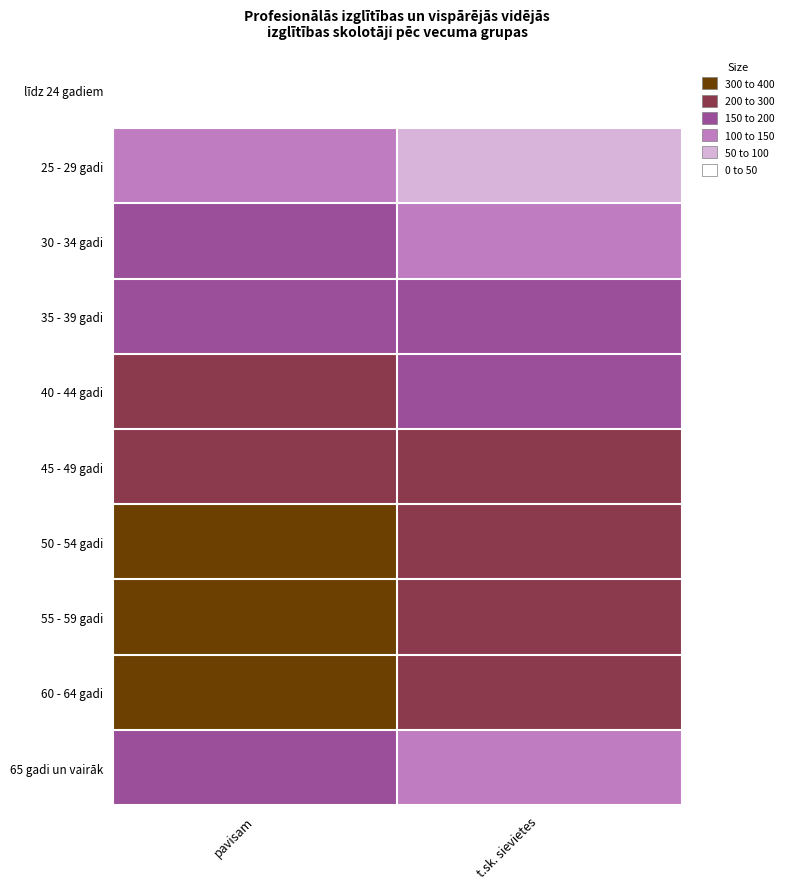

Rank the series at t.sk. sievietes from lowest to highest value.

līdz 24 gadiem, 25 - 29 gadi, 30 - 34 gadi, 65 gadi un vairāk, 35 - 39 gadi, 40 - 44 gadi, 45 - 49 gadi, 60 - 64 gadi, 50 - 54 gadi, 55 - 59 gadi